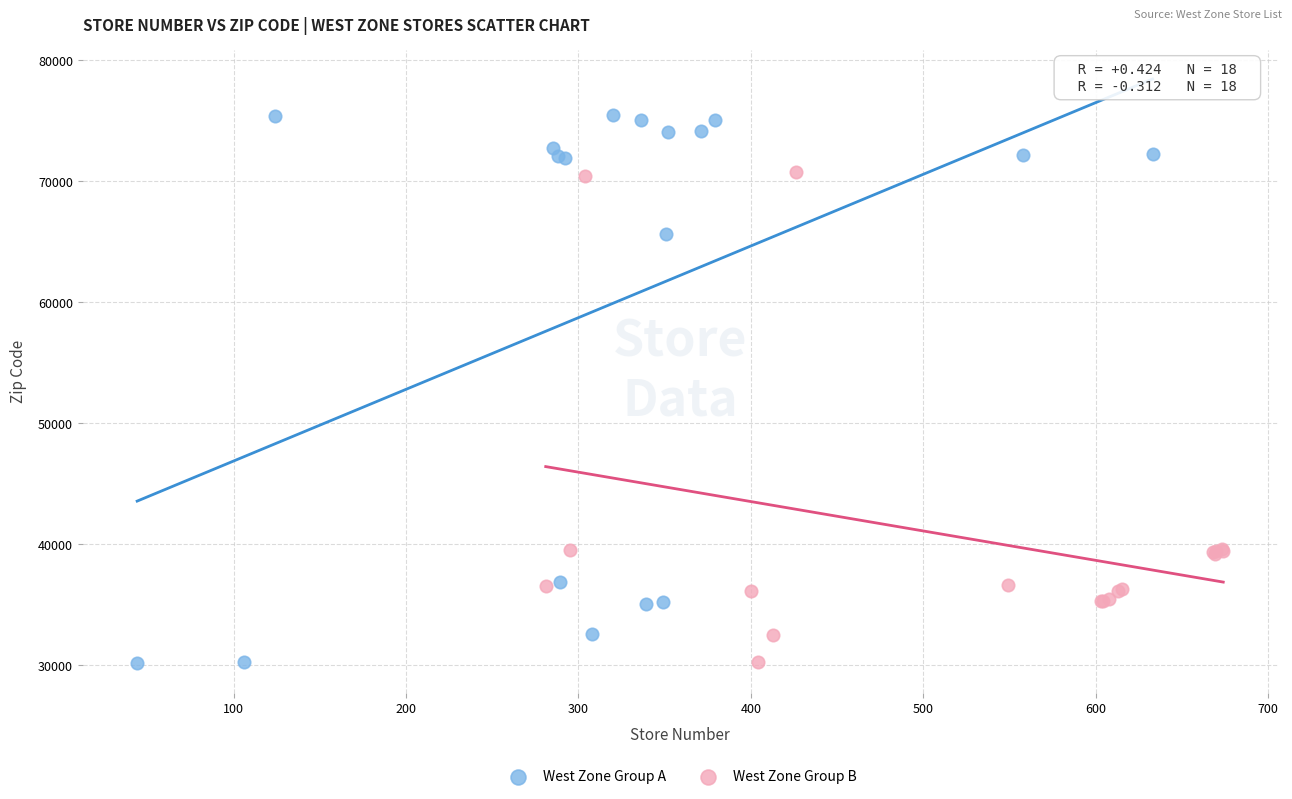

Which series contains the highest Y value?

West Zone Group A